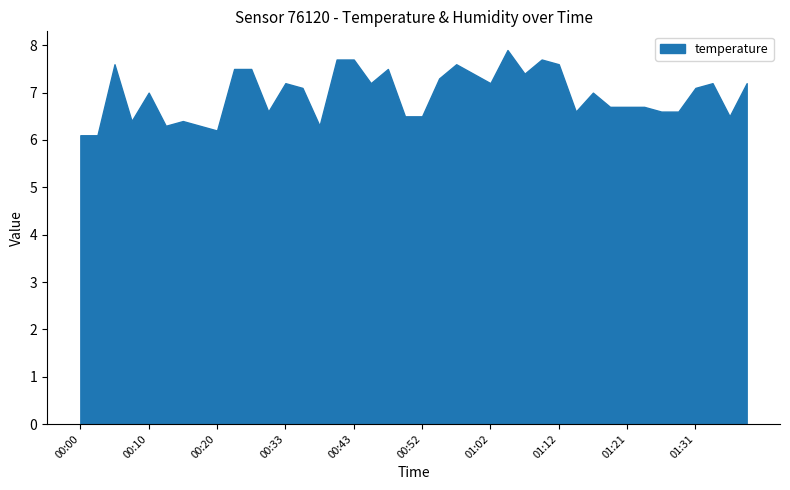

What is the greatest value displayed?

7.9